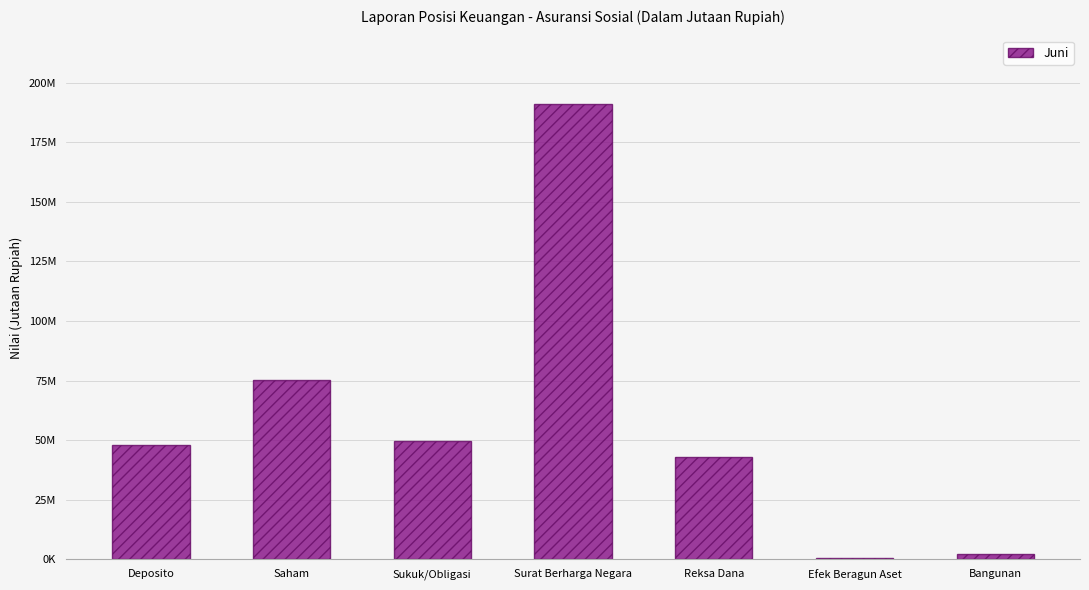

Reading left to right, list all the values displayed in this chart.

Deposito=47874333.0	Saham=75052638.8	Sukuk/Obligasi=49514117.5	Surat Berharga Negara=191020844.6	Reksa Dana=42774064.0	Efek Beragun Aset=666306.0	Bangunan=2260340.6